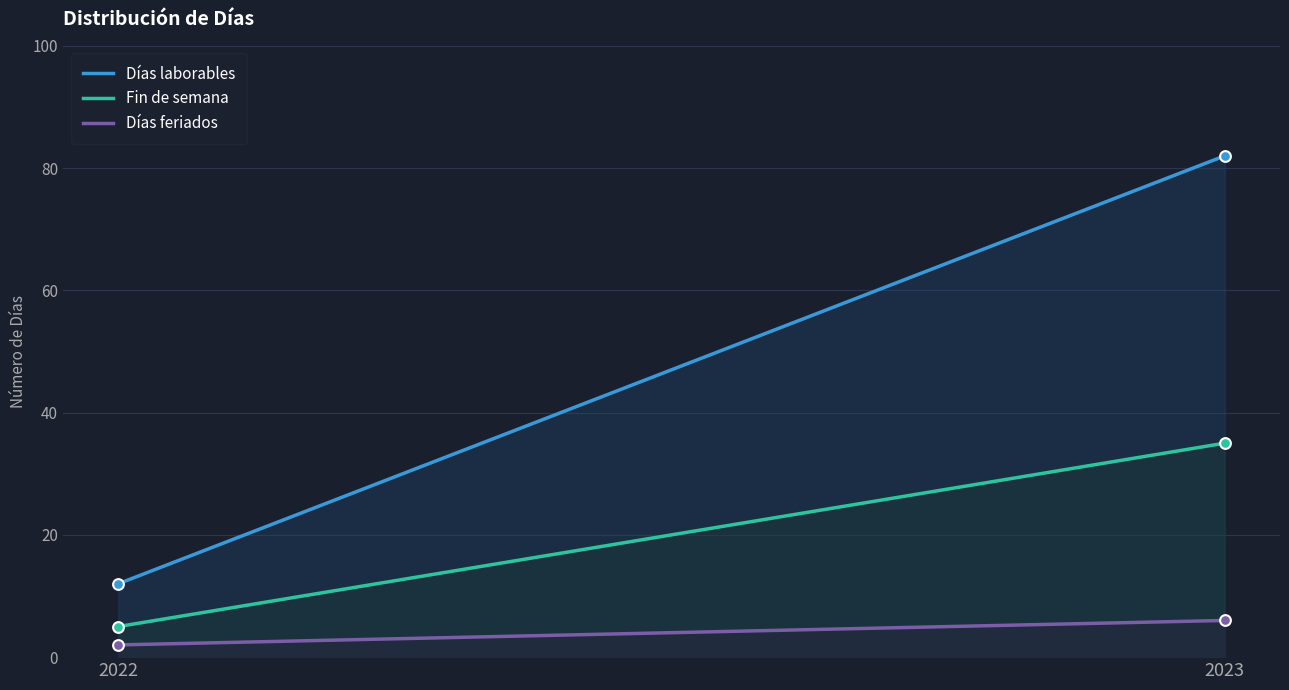

Which series reaches the minimum Y coordinate?

Días feriados